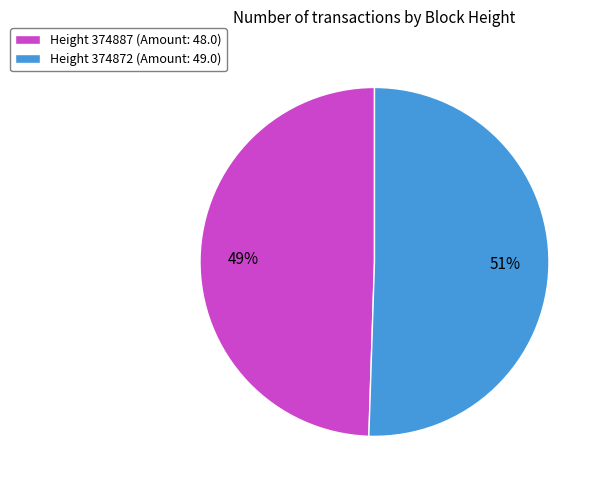

How many segments does this pie chart have?

2